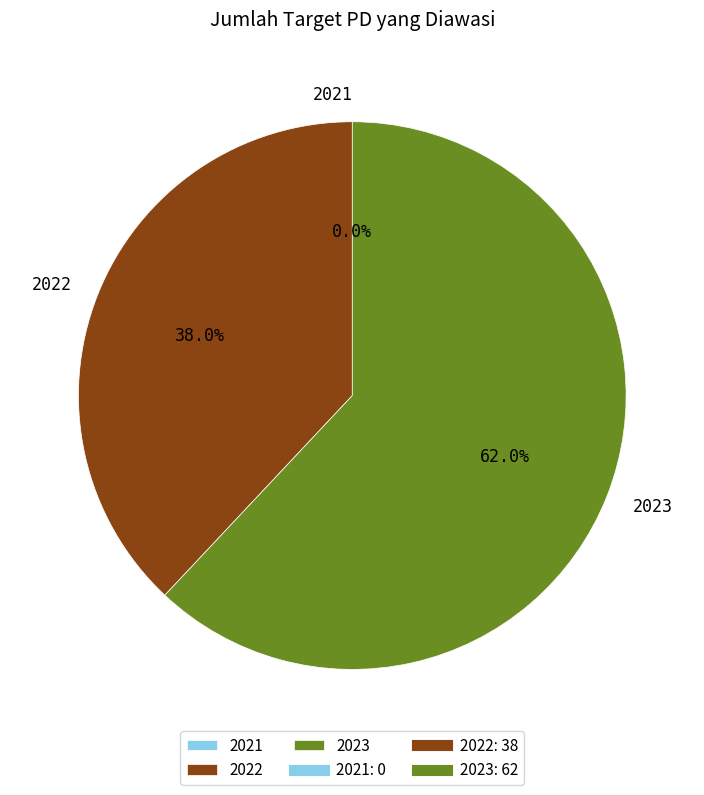

What is the largest slice in the pie chart?

2023